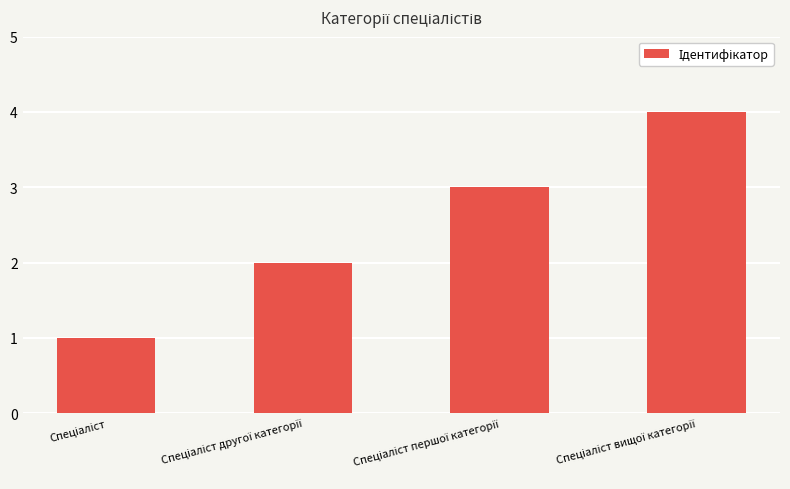

What is the value of the 4th bar from the left?

4